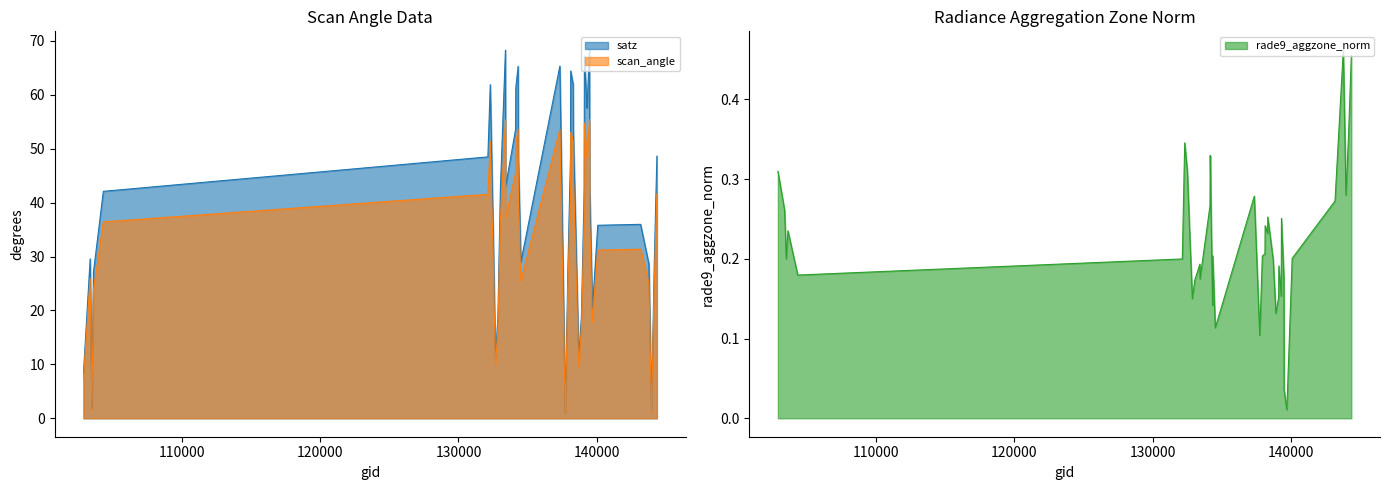

True or false: scan_angle and satz intersect in this chart.

False